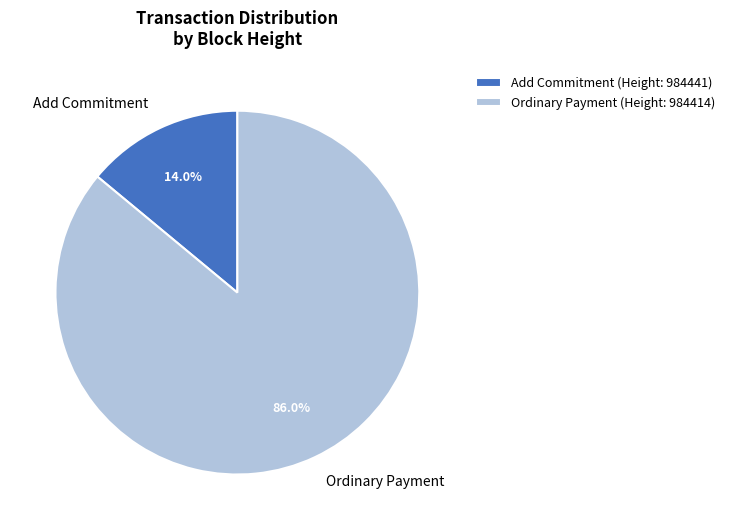

How many slices are in this pie chart?

2